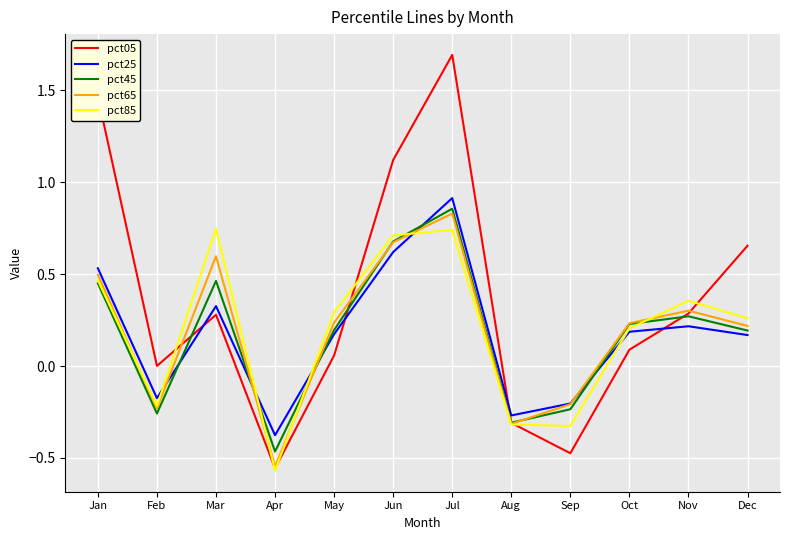

What is the difference between the maximum and minimum values in the pct65 series?

1.4